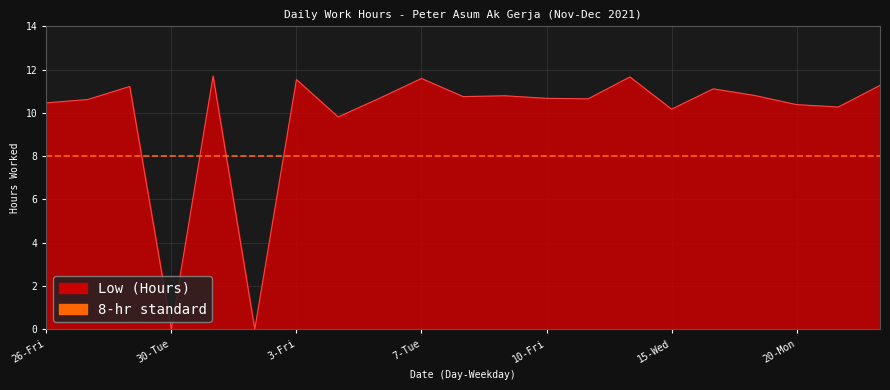

Reading left to right, extract all data points from this chart.

26-Fri=10.5	27-Sat=10.6	29-Mon=11.2	30-Tue=0.0	1-Wed=11.7	2-Thu=0.0	3-Fri=11.5	4-Sat=9.8	6-Mon=10.7	7-Tue=11.6	8-Wed=10.8	9-Thu=10.8	10-Fri=10.7	13-Mon=10.7	14-Tue=11.7	15-Wed=10.2	16-Thu=11.1	17-Fri=10.8	20-Mon=10.4	21-Tue=10.3	22-Wed=11.3